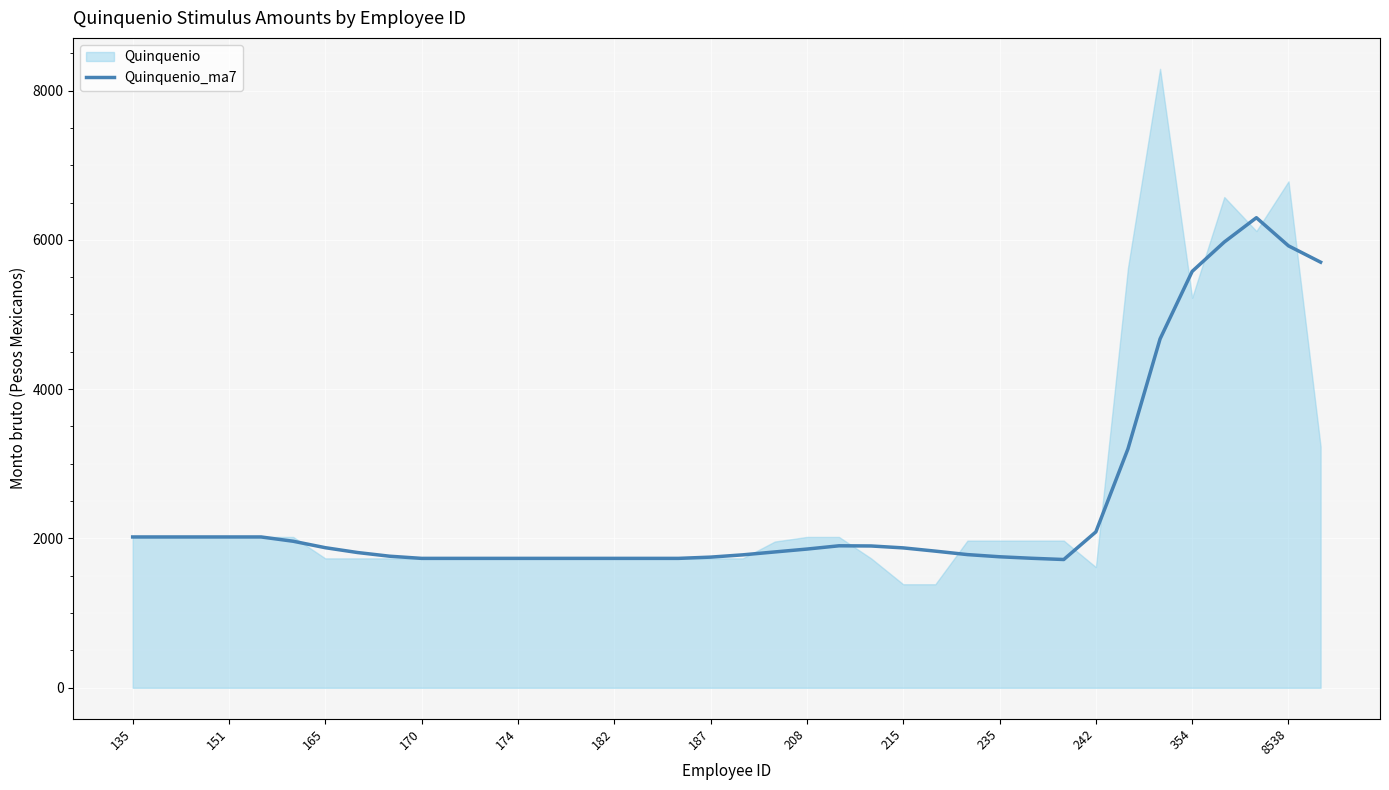

What is the maximum value for Quinquenio_ma7?

6296.4